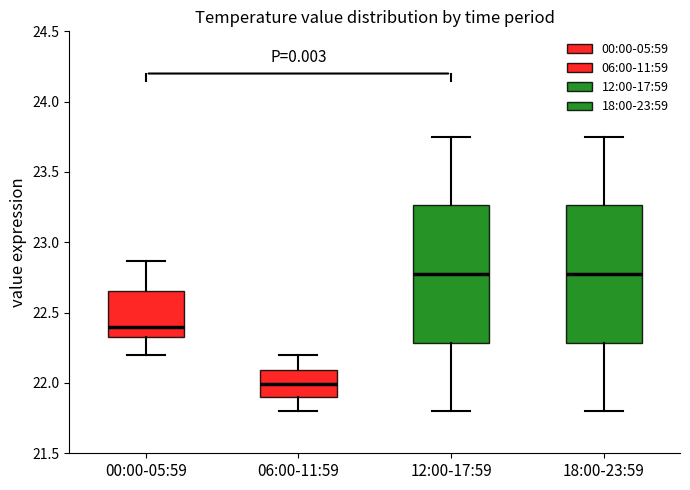

Reading left to right, read every box against the y-axis: the position of its median line, the range the box covers, and the ends of its whiskers. The values are not printed on the chart, so give them approximately, as read against the axis.

00:00-05:59: median 22.40, box 22.35 to 22.65, whiskers 22.20 to 22.85
06:00-11:59: median 22.00, box 21.90 to 22.10, whiskers 21.80 to 22.20
12:00-17:59: median 22.80, box 22.30 to 23.25, whiskers 21.80 to 23.75
18:00-23:59: median 22.80, box 22.30 to 23.25, whiskers 21.80 to 23.75